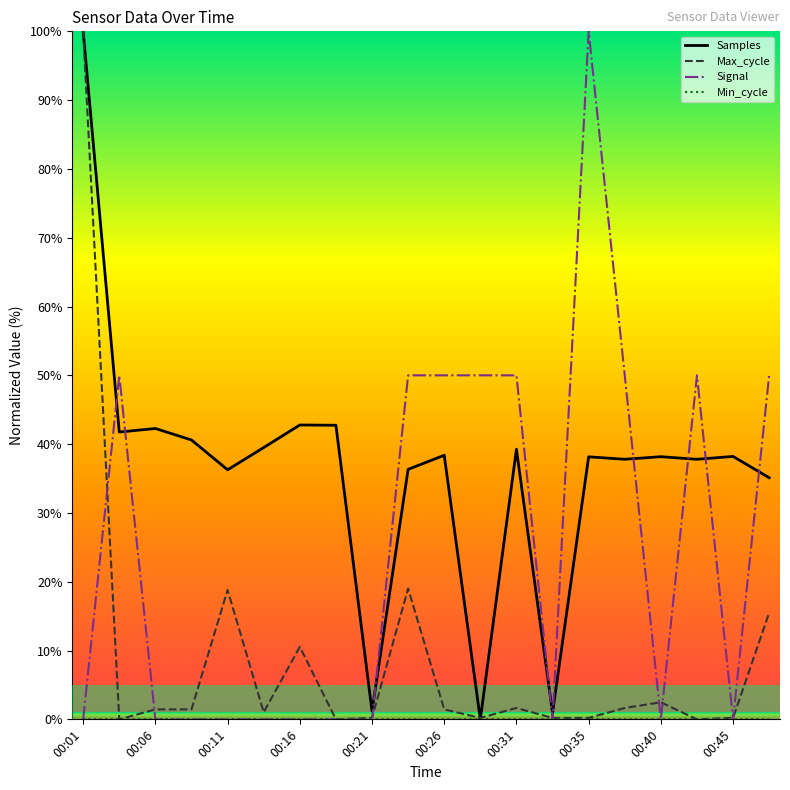

What is the greatest value displayed?

100.0